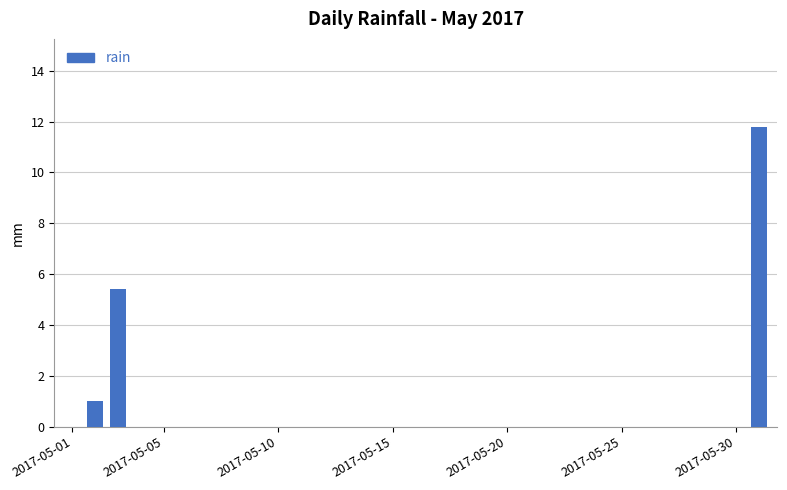

What is the sum of all values?

18.2